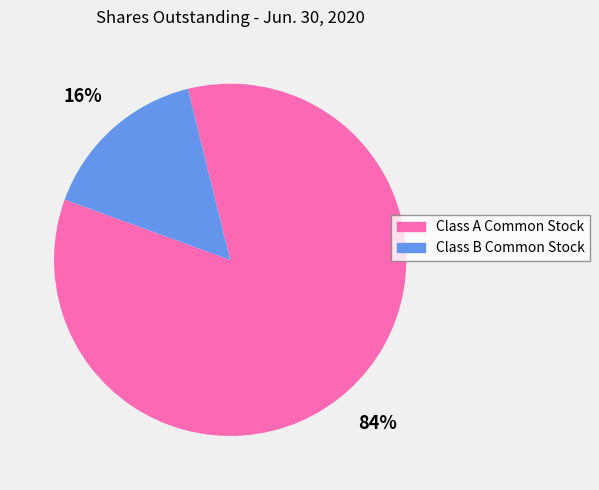

To the nearest percent, what is the combined percentage of Class B Common Stock and Class A Common Stock?

100%